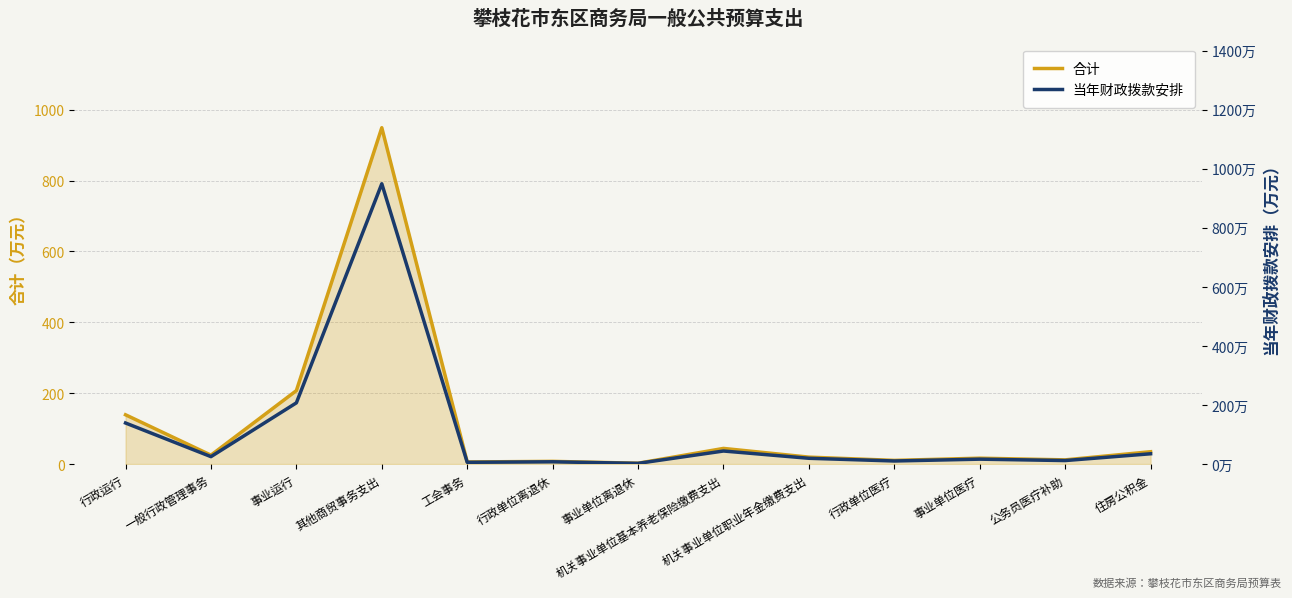

How many lines are shown in the chart?

2